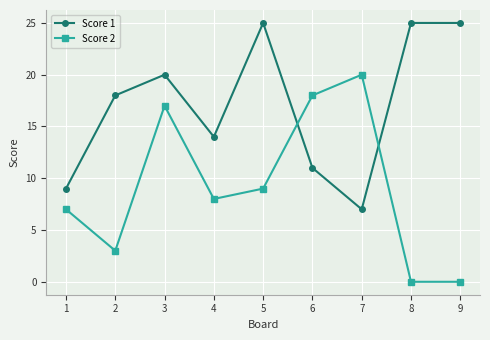

Which series has the largest range (max minus min)?

Score 2